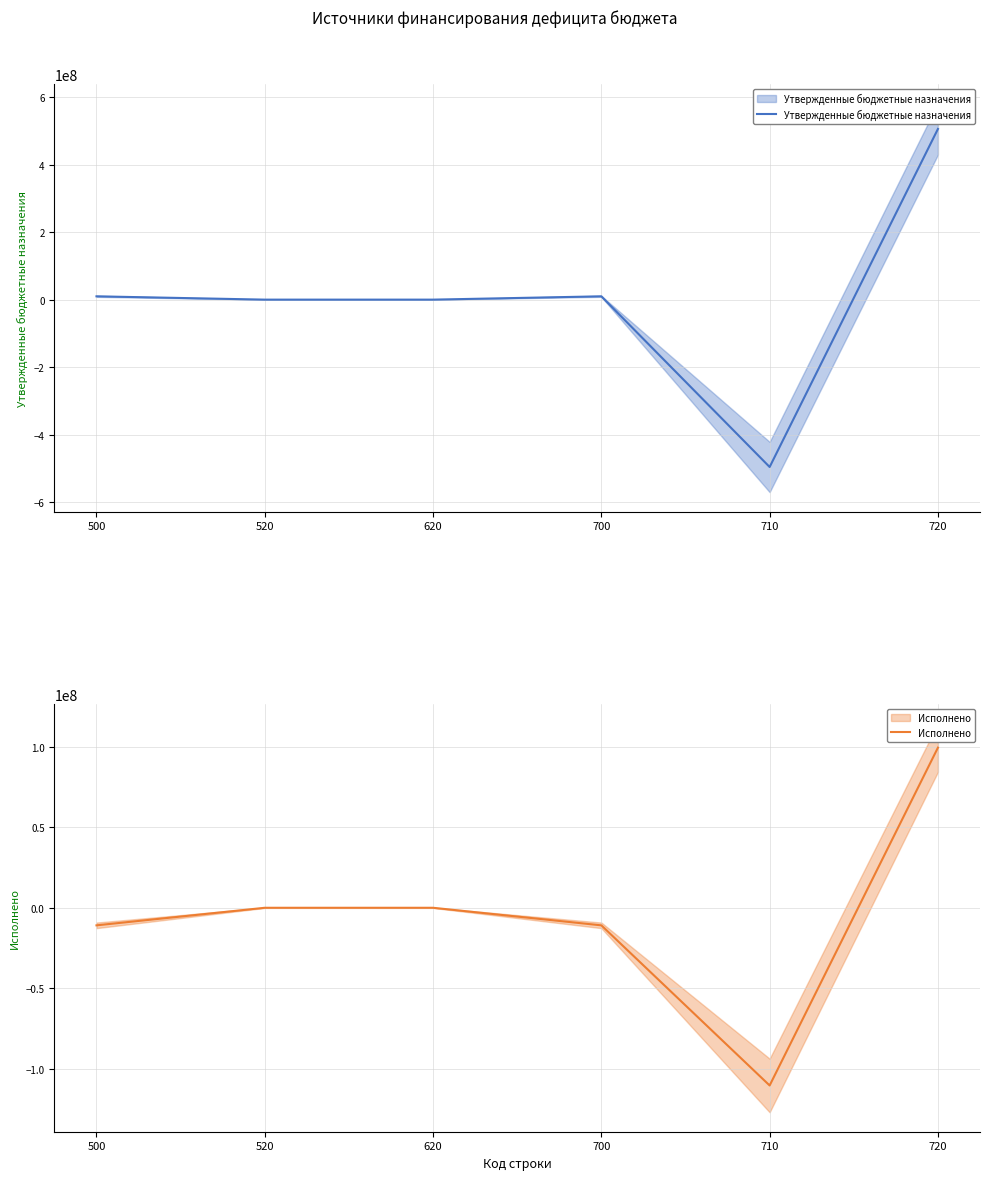

How many values in the Утвержденные бюджетные назначения series exceed 9816700?

1